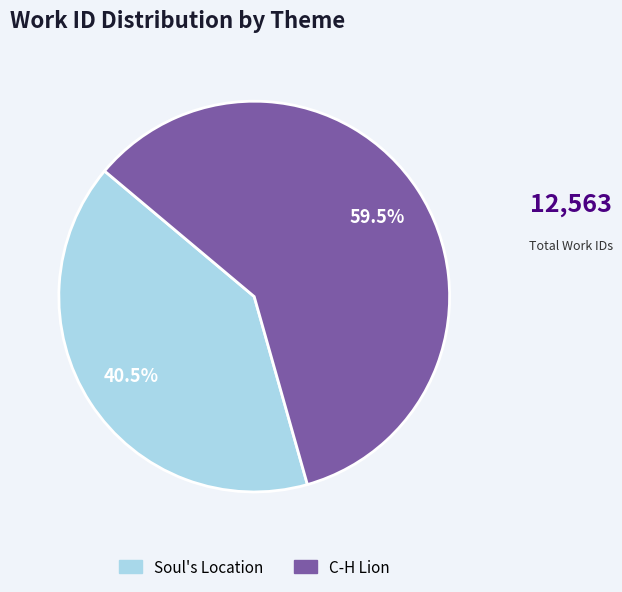

What is the majority slice?

C-H Lion